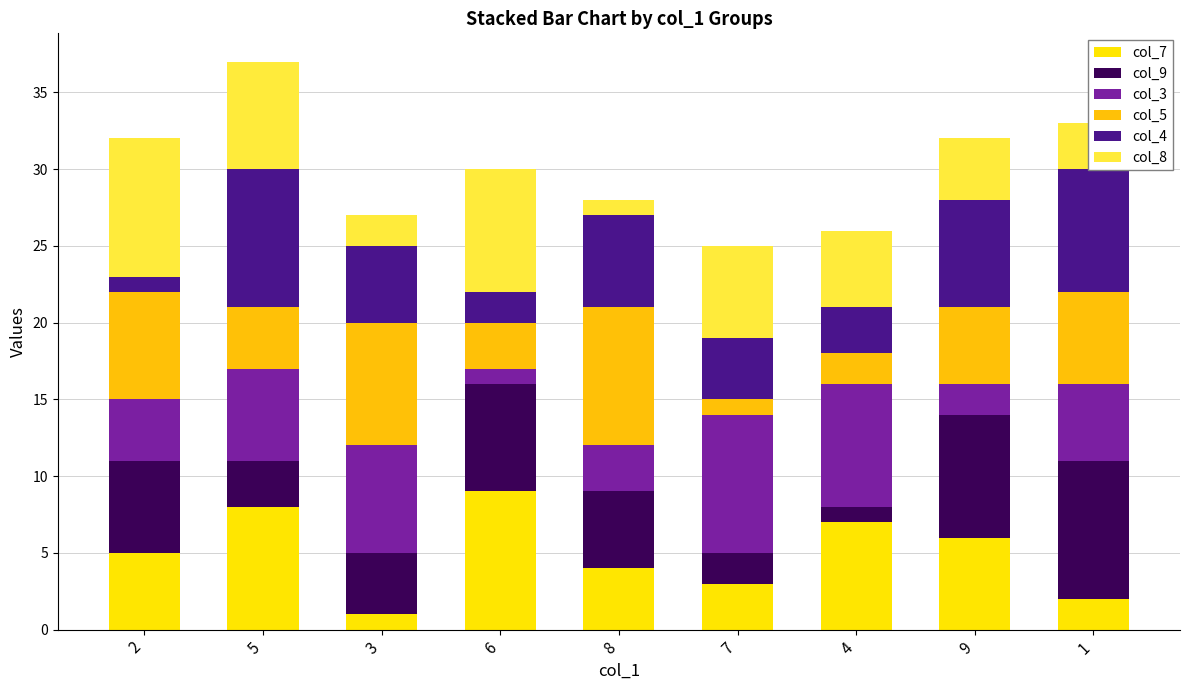

What is the label of the 9th bar from the right?

2